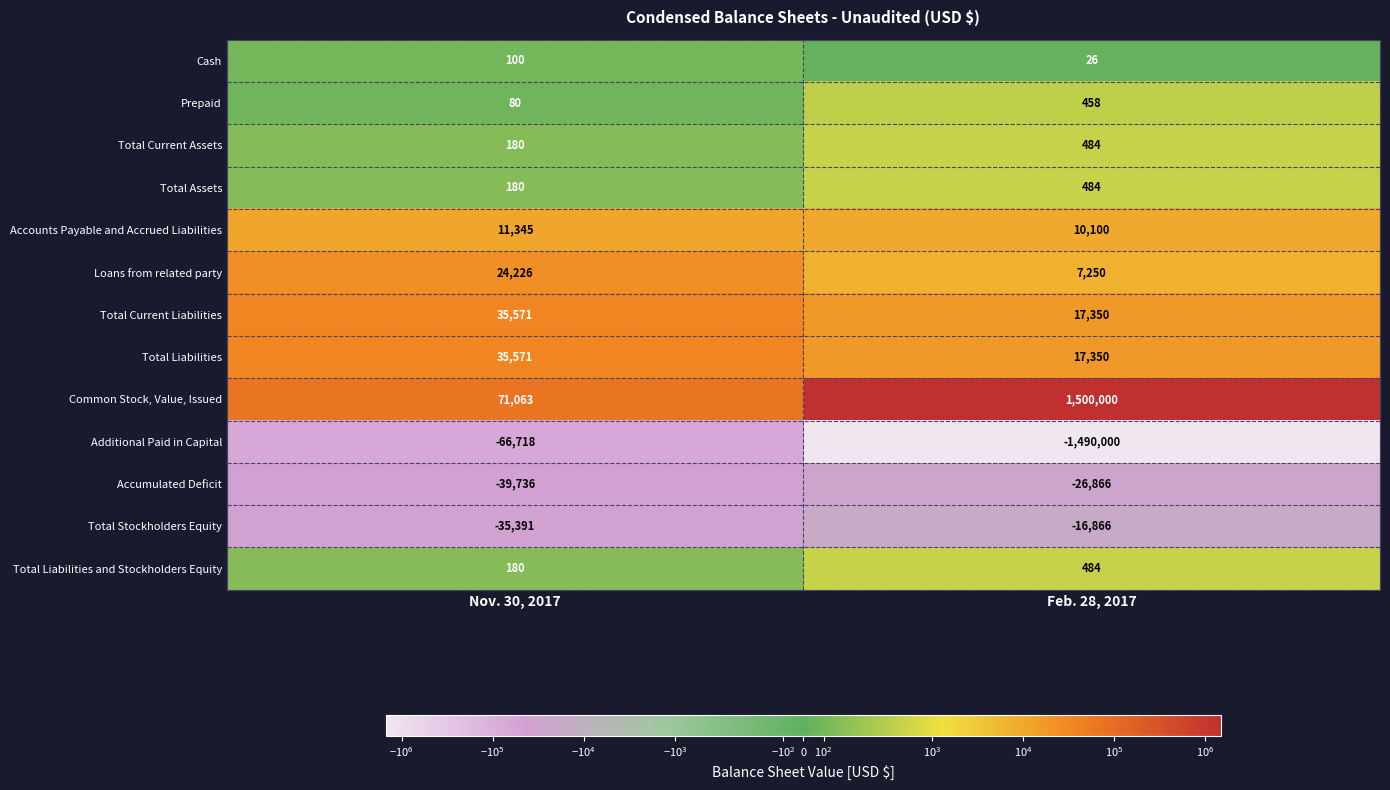

Reading right to left, extract all data points from this chart.

Cash: Feb. 28, 2017=26	Nov. 30, 2017=100
Prepaid: Feb. 28, 2017=458	Nov. 30, 2017=80
Total Current Assets: Feb. 28, 2017=484	Nov. 30, 2017=180
Total Assets: Feb. 28, 2017=484	Nov. 30, 2017=180
Accounts Payable and Accrued Liabilities: Feb. 28, 2017=10100	Nov. 30, 2017=11345
Loans from related party: Feb. 28, 2017=7250	Nov. 30, 2017=24226
Total Current Liabilities: Feb. 28, 2017=17350	Nov. 30, 2017=35571
Total Liabilities: Feb. 28, 2017=17350	Nov. 30, 2017=35571
Common Stock, Value, Issued: Feb. 28, 2017=1500000	Nov. 30, 2017=71063
Additional Paid in Capital: Feb. 28, 2017=-1490000	Nov. 30, 2017=-66718
Accumulated Deficit: Feb. 28, 2017=-26866	Nov. 30, 2017=-39736
Total Stockholders Equity: Feb. 28, 2017=-16866	Nov. 30, 2017=-35391
Total Liabilities and Stockholders Equity: Feb. 28, 2017=484	Nov. 30, 2017=180